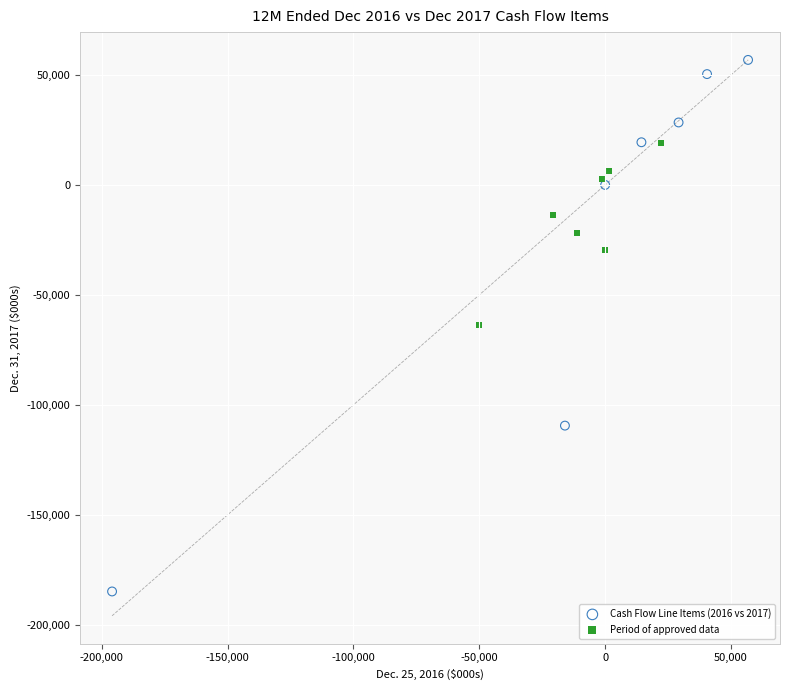

Which series contains the lowest Y value?

Cash Flow Line Items (2016 vs 2017)